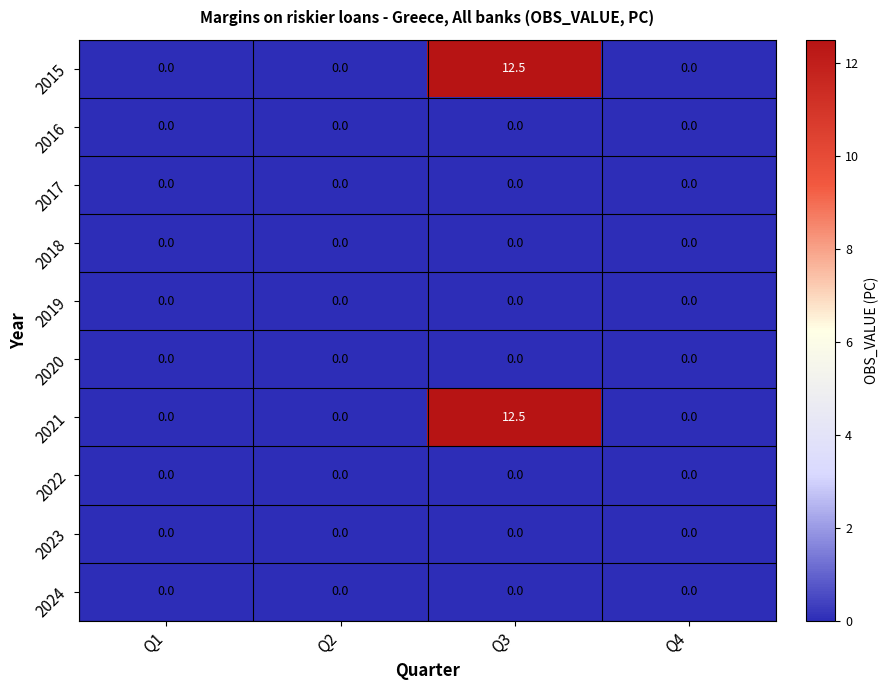

The value of 2018 at Q1 is 0.0. True or false?

True